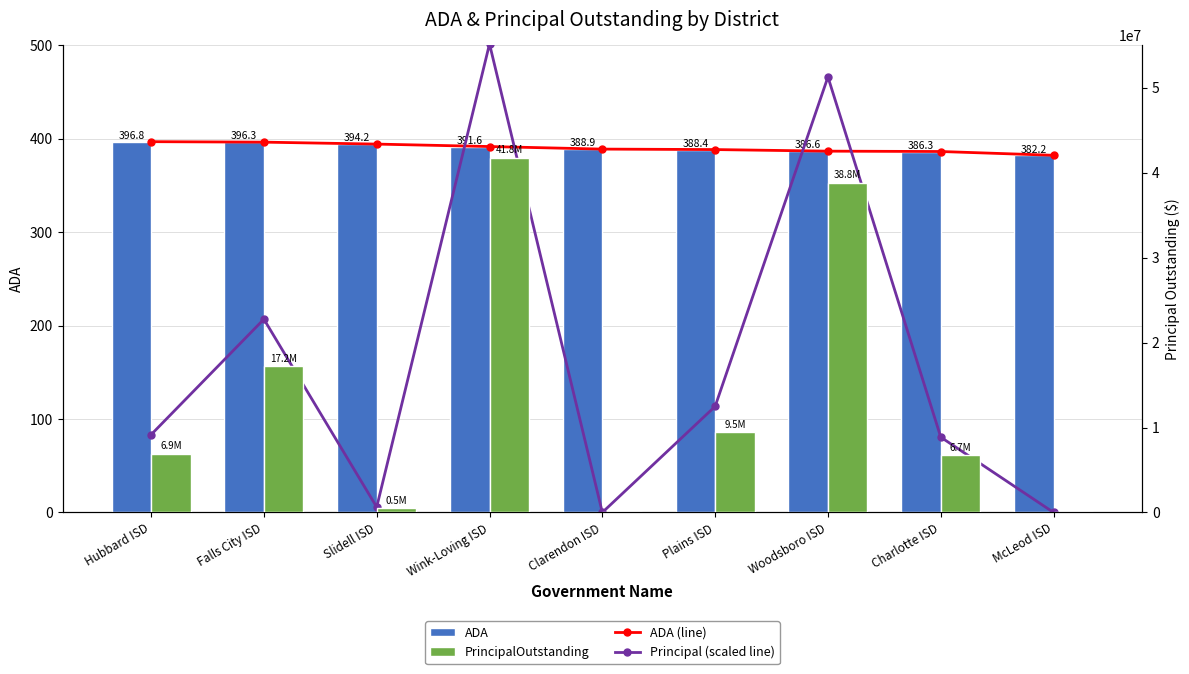

What is the spread (max minus min) of values at Plains ISD?

9459886.5